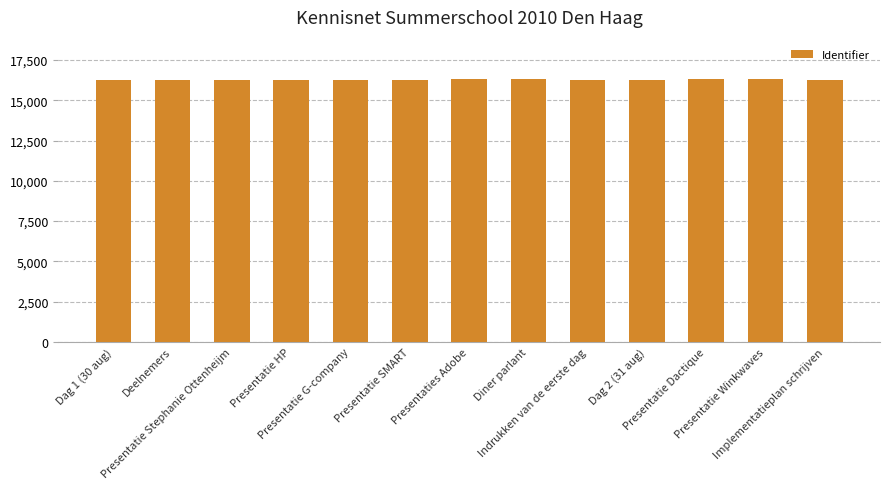

How many data points does each series have?

13